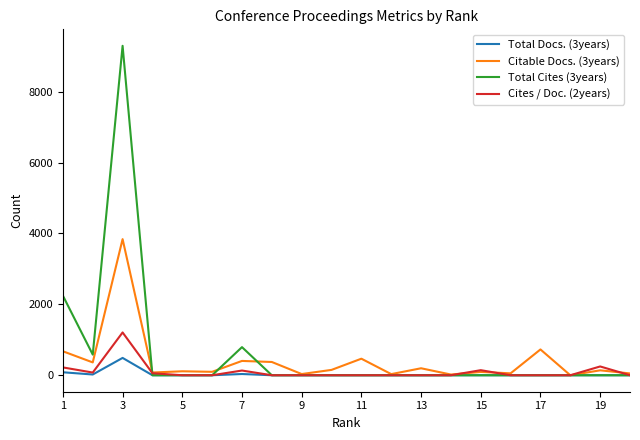

How many distinct data groups are displayed?

4